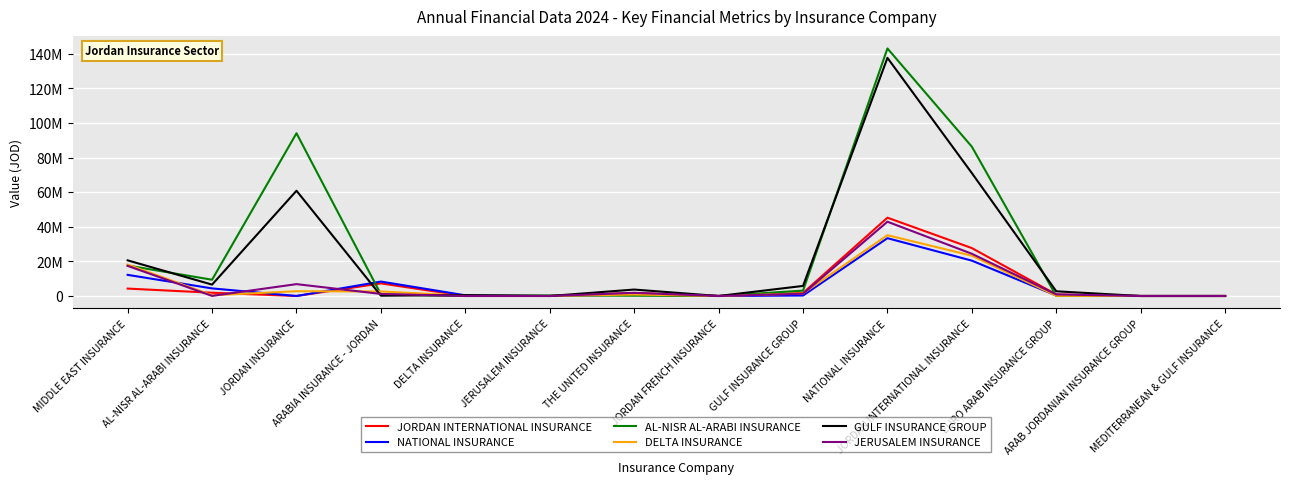

Reading right to left, what are all the values shown in this chart?

JORDAN INTERNATIONAL INSURANCE: MEDITERRANEAN & GULF INSURANCE=0	ARAB JORDANIAN INSURANCE GROUP=0	EURO ARAB INSURANCE GROUP=872712	JORDAN INTERNATIONAL INSURANCE=27672102	NATIONAL INSURANCE=45236097	GULF INSURANCE GROUP=1747754	JORDAN FRENCH INSURANCE=0	THE UNITED INSURANCE=1758304	JERUSALEM INSURANCE=0	DELTA INSURANCE=0	ARABIA INSURANCE - JORDAN=7278361	JORDAN INSURANCE=0	AL-NISR AL-ARABI INSURANCE=1881641	MIDDLE EAST INSURANCE=4275038
NATIONAL INSURANCE: MEDITERRANEAN & GULF INSURANCE=0	ARAB JORDANIAN INSURANCE GROUP=0	EURO ARAB INSURANCE GROUP=255267	JORDAN INTERNATIONAL INSURANCE=20415501	NATIONAL INSURANCE=33396131	GULF INSURANCE GROUP=273271	JORDAN FRENCH INSURANCE=0	THE UNITED INSURANCE=861807	JERUSALEM INSURANCE=0	DELTA INSURANCE=395540	ARABIA INSURANCE - JORDAN=8329072	JORDAN INSURANCE=0	AL-NISR AL-ARABI INSURANCE=4375246	MIDDLE EAST INSURANCE=12200907
AL-NISR AL-ARABI INSURANCE: MEDITERRANEAN & GULF INSURANCE=0	ARAB JORDANIAN INSURANCE GROUP=0	EURO ARAB INSURANCE GROUP=0	JORDAN INTERNATIONAL INSURANCE=86241992	NATIONAL INSURANCE=143001184	GULF INSURANCE GROUP=3098854	JORDAN FRENCH INSURANCE=0	THE UNITED INSURANCE=162396	JERUSALEM INSURANCE=304636	DELTA INSURANCE=0	ARABIA INSURANCE - JORDAN=940001	JORDAN INSURANCE=94016704	AL-NISR AL-ARABI INSURANCE=9391215	MIDDLE EAST INSURANCE=17598096
DELTA INSURANCE: MEDITERRANEAN & GULF INSURANCE=0	ARAB JORDANIAN INSURANCE GROUP=0	EURO ARAB INSURANCE GROUP=106820	JORDAN INTERNATIONAL INSURANCE=23274139	NATIONAL INSURANCE=35121557	GULF INSURANCE GROUP=1458370	JORDAN FRENCH INSURANCE=0	THE UNITED INSURANCE=859431	JERUSALEM INSURANCE=0	DELTA INSURANCE=122199	ARABIA INSURANCE - JORDAN=2623803	JORDAN INSURANCE=2752332	AL-NISR AL-ARABI INSURANCE=440923	MIDDLE EAST INSURANCE=18154325
GULF INSURANCE GROUP: MEDITERRANEAN & GULF INSURANCE=0	ARAB JORDANIAN INSURANCE GROUP=0	EURO ARAB INSURANCE GROUP=2710701	JORDAN INTERNATIONAL INSURANCE=70995479	NATIONAL INSURANCE=137558964	GULF INSURANCE GROUP=5813449	JORDAN FRENCH INSURANCE=0	THE UNITED INSURANCE=3715826	JERUSALEM INSURANCE=0	DELTA INSURANCE=501027	ARABIA INSURANCE - JORDAN=170464	JORDAN INSURANCE=60801553	AL-NISR AL-ARABI INSURANCE=6568578	MIDDLE EAST INSURANCE=20585232
JERUSALEM INSURANCE: MEDITERRANEAN & GULF INSURANCE=0	ARAB JORDANIAN INSURANCE GROUP=0	EURO ARAB INSURANCE GROUP=895846	JORDAN INTERNATIONAL INSURANCE=24388627	NATIONAL INSURANCE=42904028	GULF INSURANCE GROUP=1284768	JORDAN FRENCH INSURANCE=0	THE UNITED INSURANCE=1806827	JERUSALEM INSURANCE=0	DELTA INSURANCE=0	ARABIA INSURANCE - JORDAN=1191880	JORDAN INSURANCE=6852550	AL-NISR AL-ARABI INSURANCE=54207	MIDDLE EAST INSURANCE=17401325